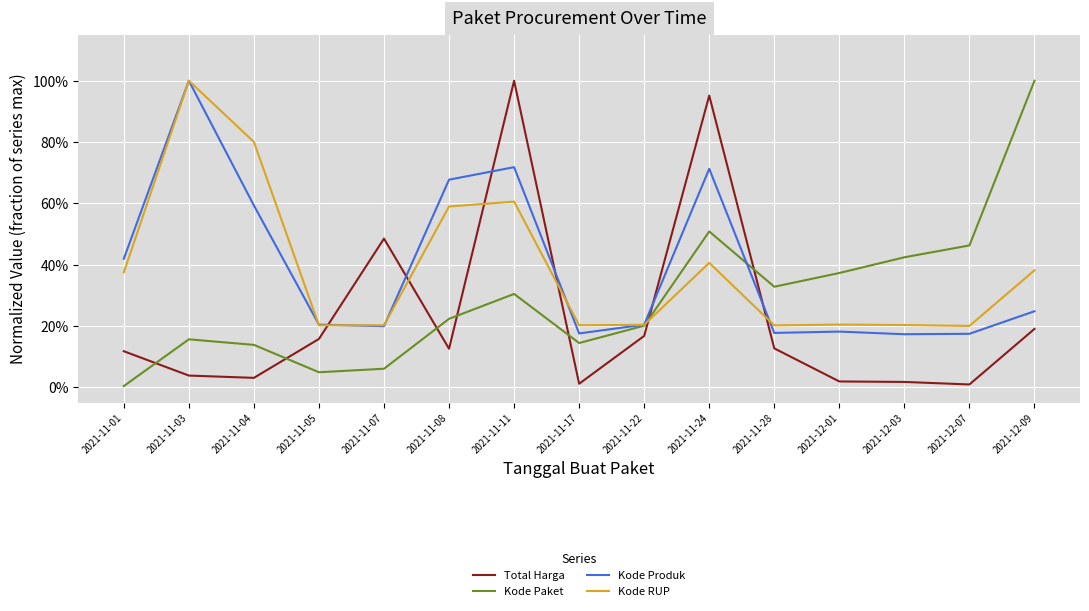

What are all the series names shown in the legend?

Total Harga, Kode Paket, Kode Produk, Kode RUP